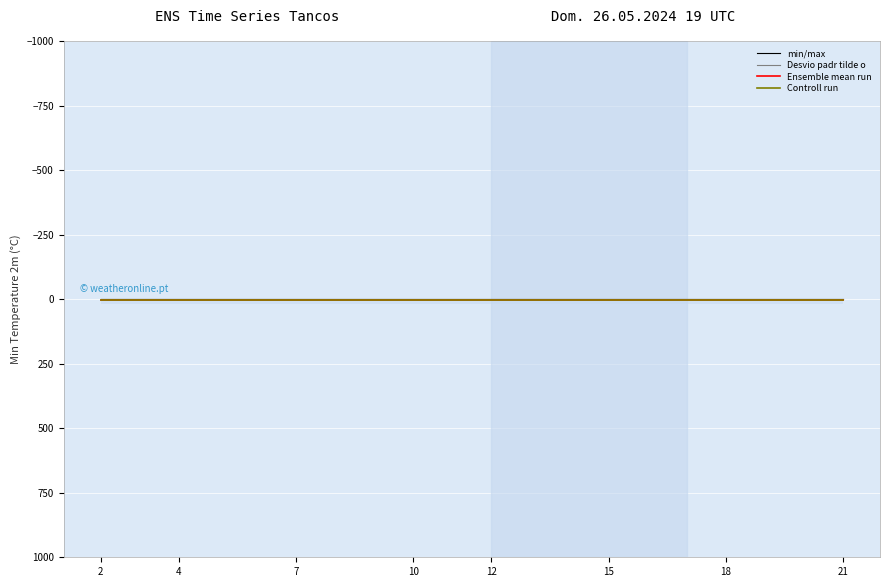

What is the sum of the Controll run values at 21 and 12?

6.9